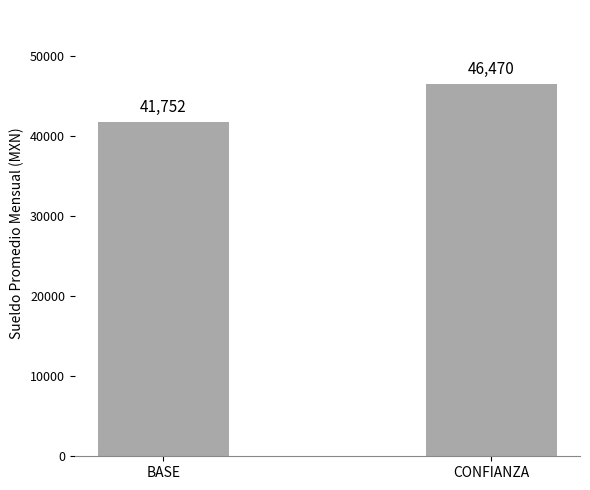

What is the average value?

44111.2